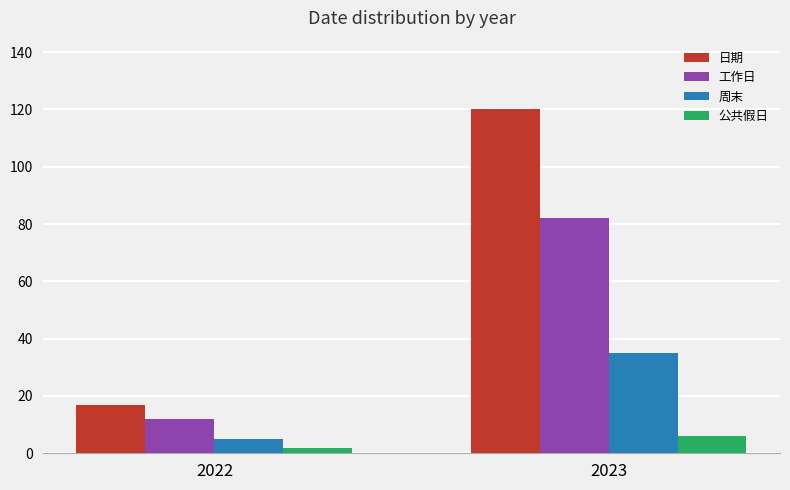

At which label is 日期 closest to 68?

2022